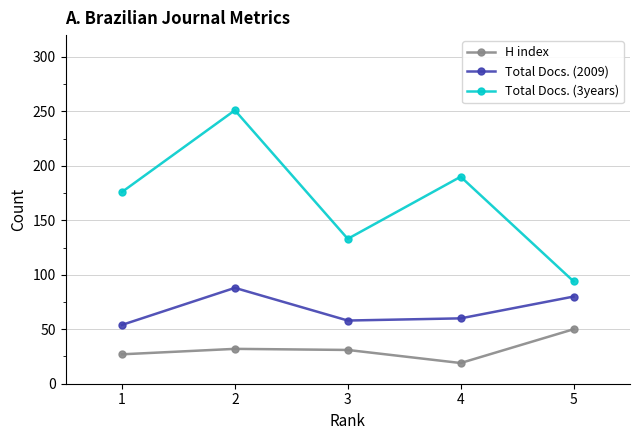

True or false: H index and Total Docs. (3years) intersect in this chart.

False